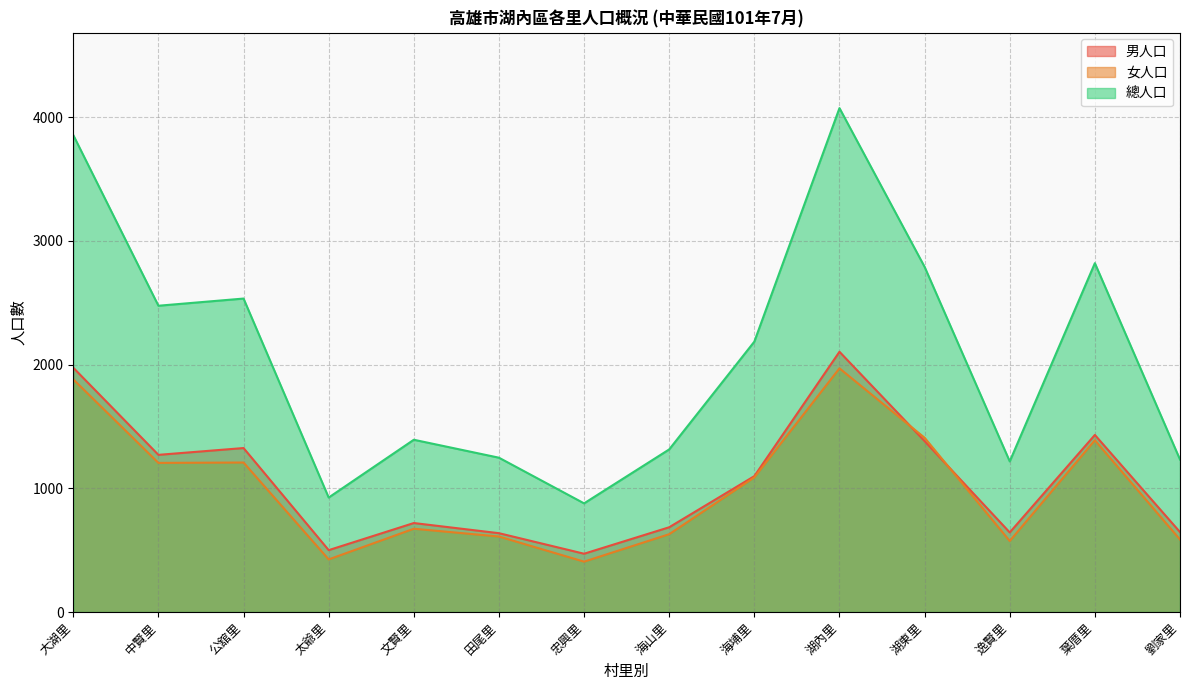

The 女人口 series shows 1569 at 中賢里. True or false?

False